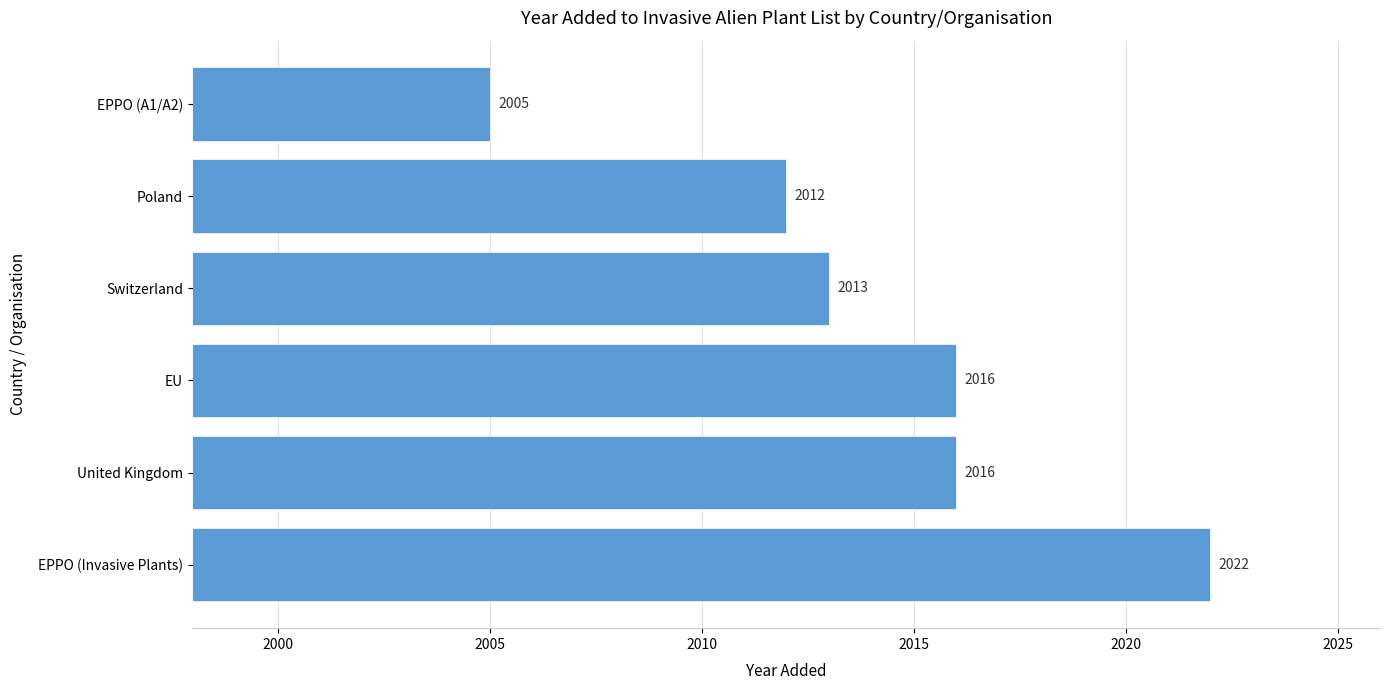

Does the chart contain stacked bars?

No